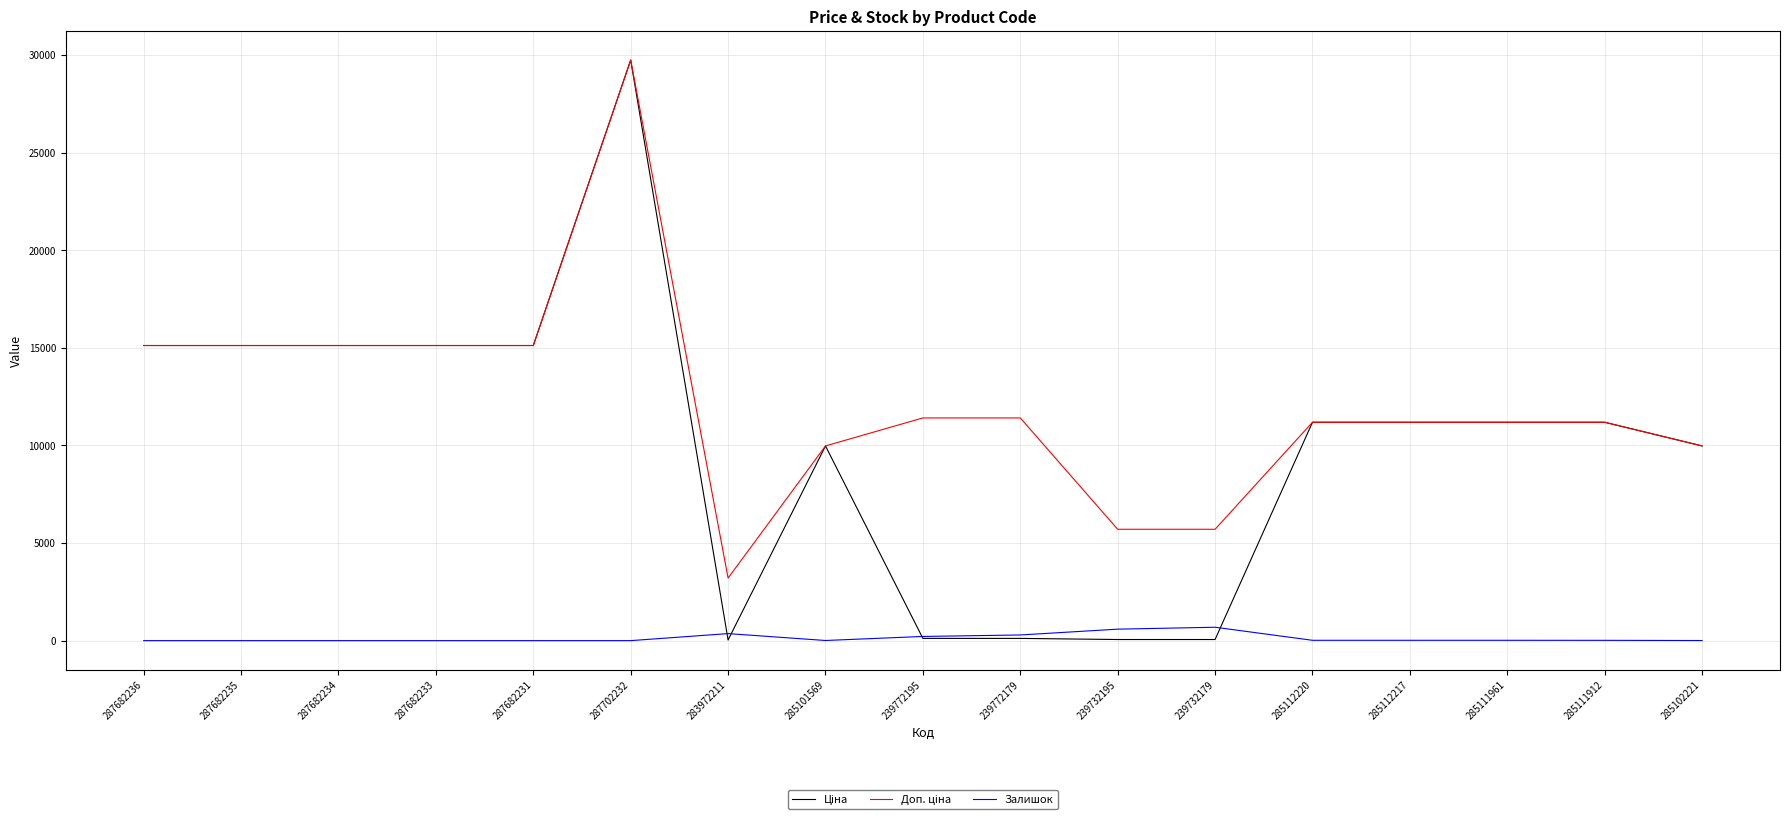

At which category is the sum across all series the highest?

287702232